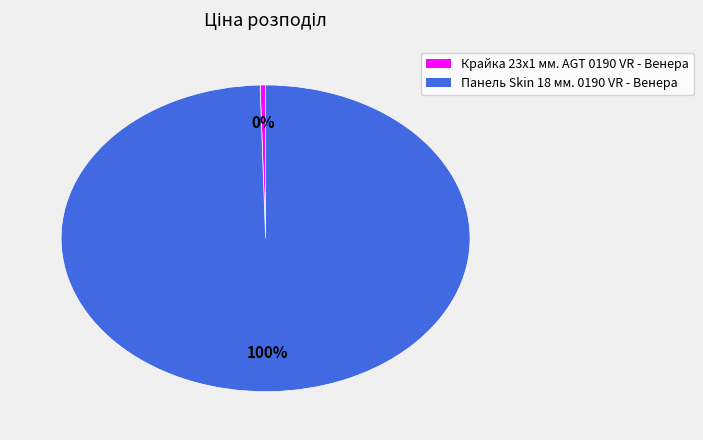

To the nearest percent, what is the combined percentage of Крайка 23x1 мм. AGT 0190 VR - Венера and Панель Skin 18 мм. 0190 VR - Венера?

100%